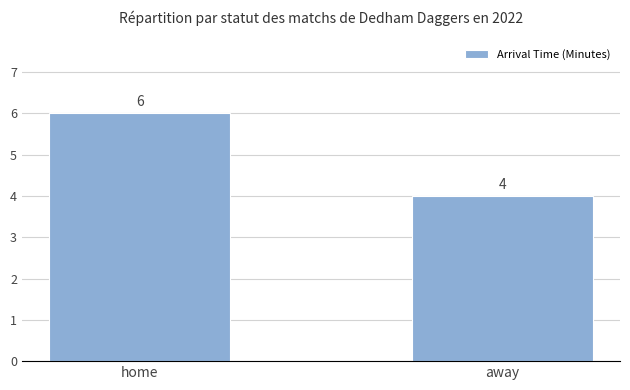

List the labels in order of value, smallest first.

away, home